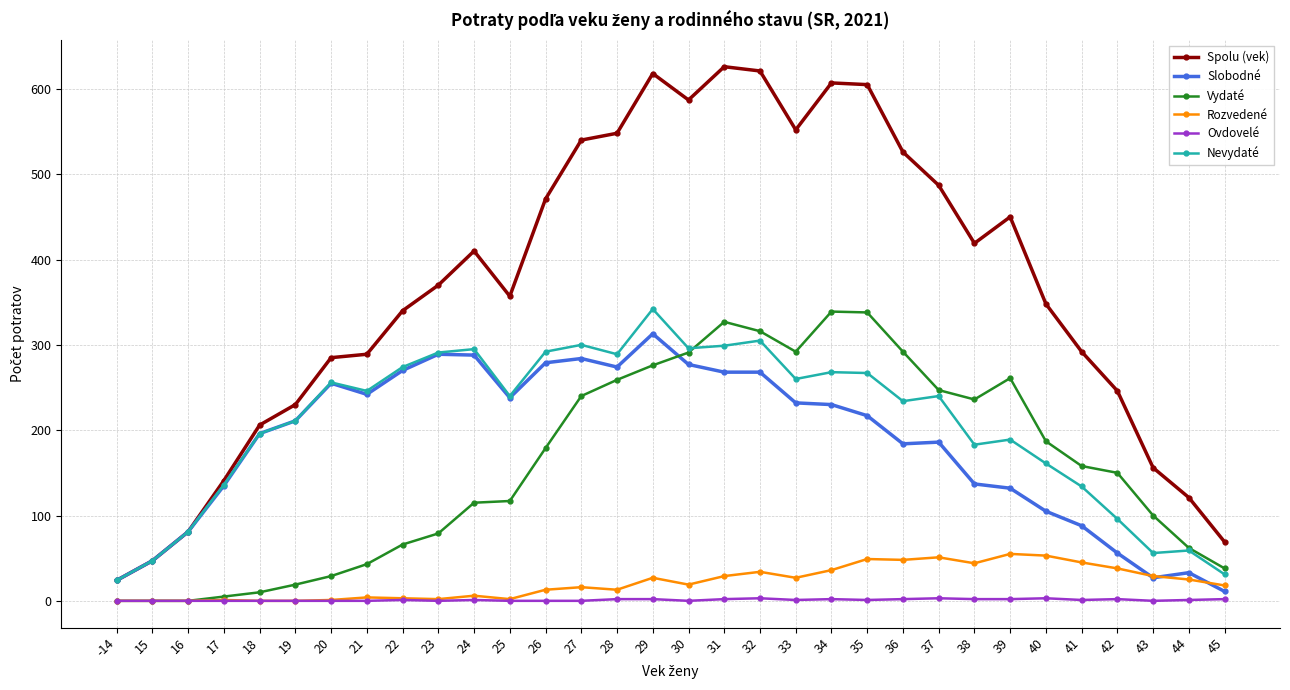

True or false: Ovdovelé and Spolu (vek) intersect in this chart.

False